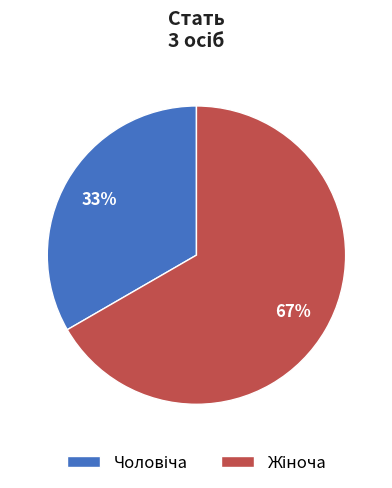

Is there a majority slice in this chart?

Yes